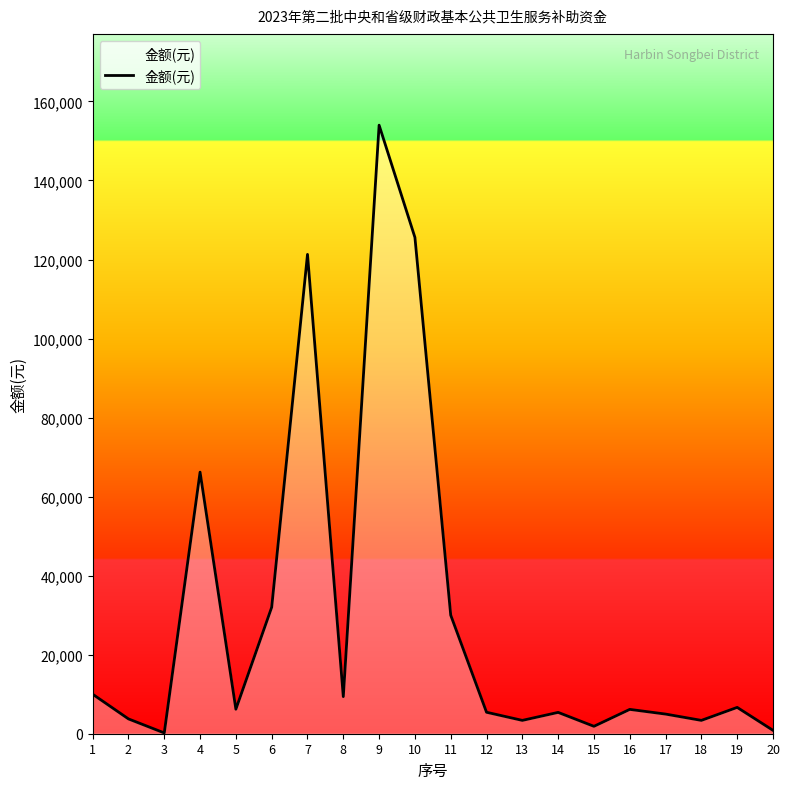

The value at 7 is 121300.0. True or false?

True